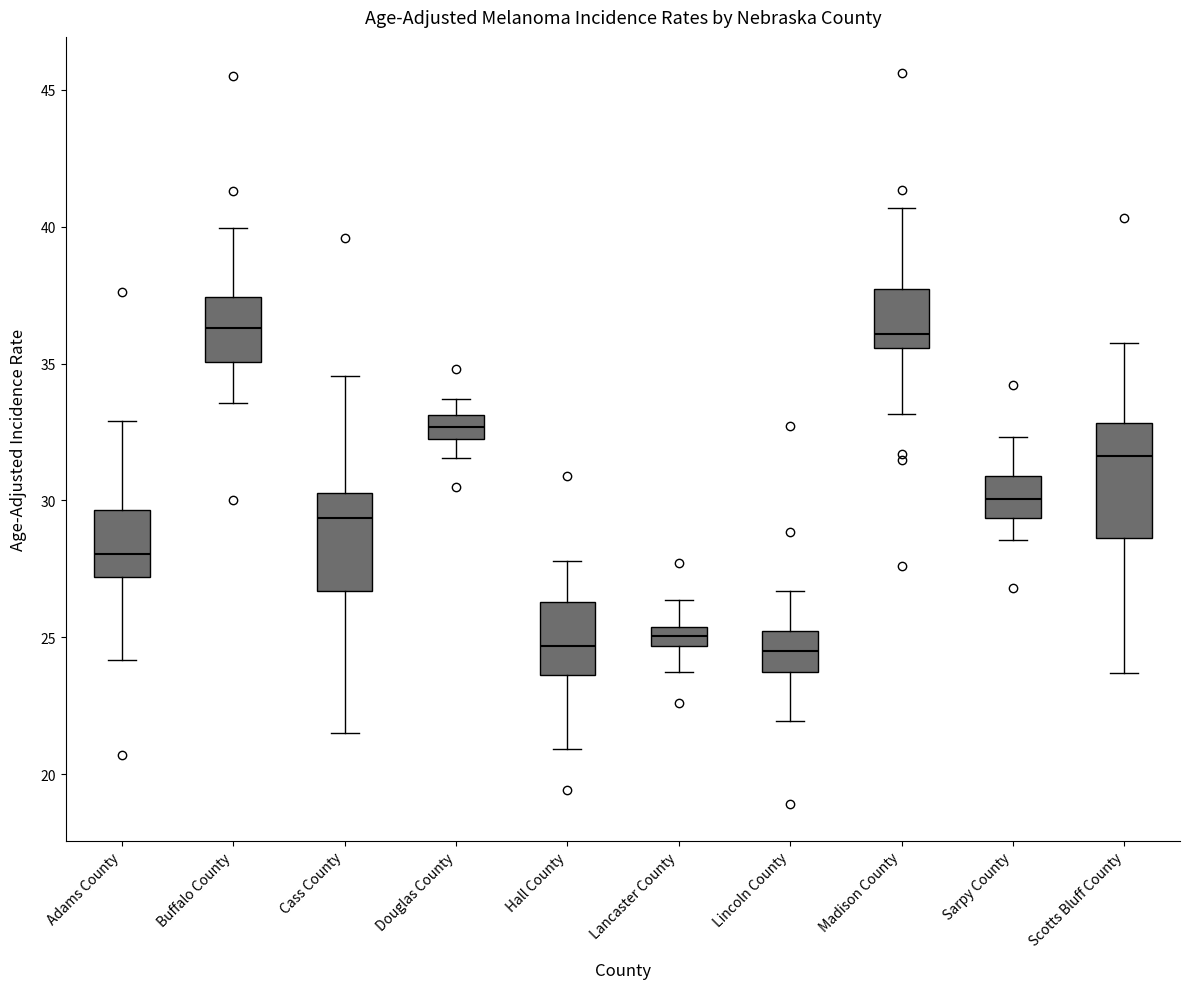

Which box is the tallest, from its lower edge to its upper edge?

Scotts Bluff County